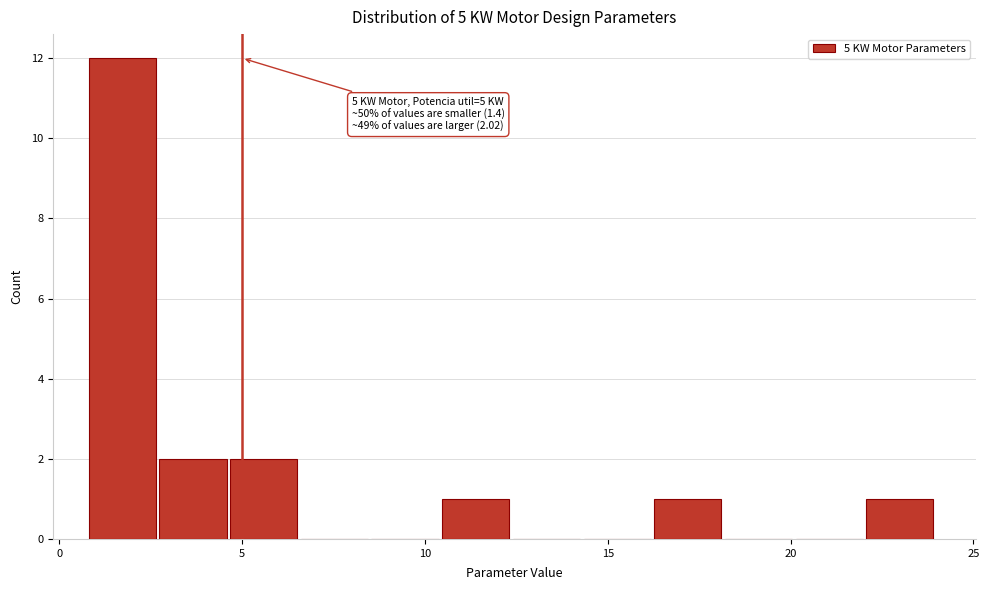

Read against the x-axis, roughly where is the centre of the tallest bar?

1.5